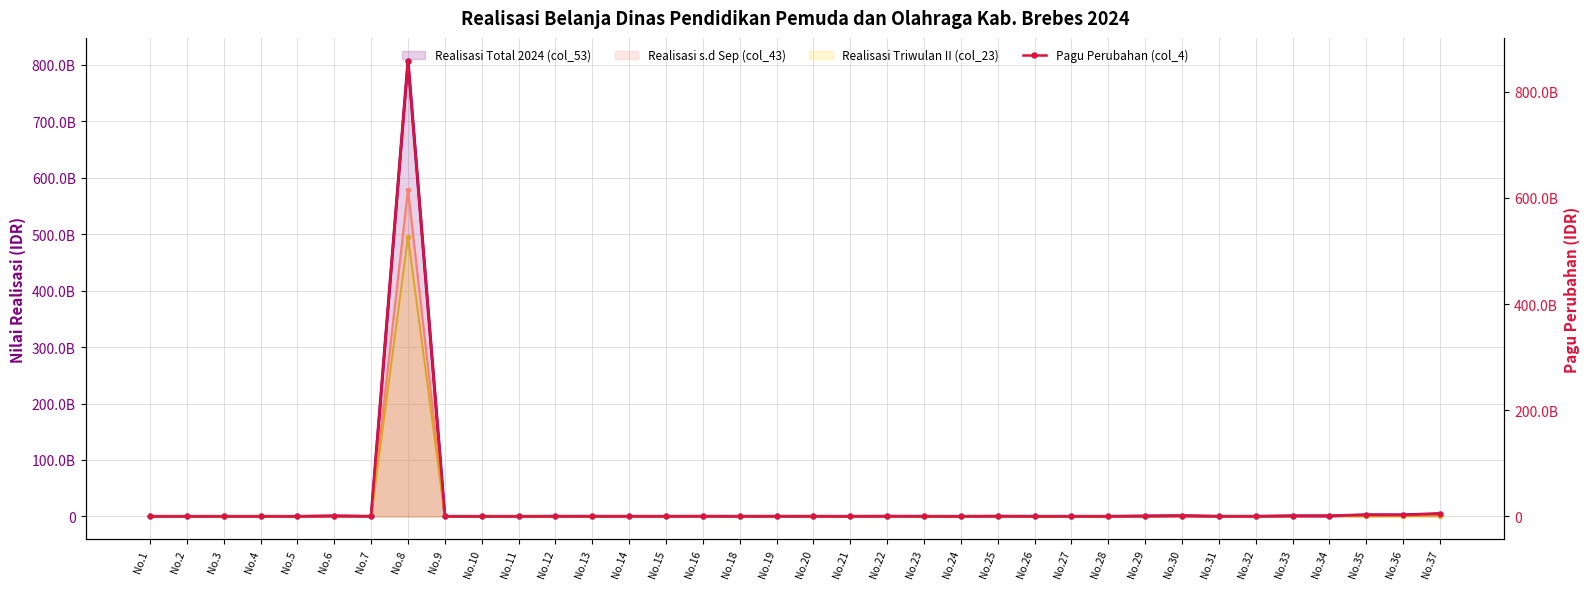

How many categories are shown in the chart?

36